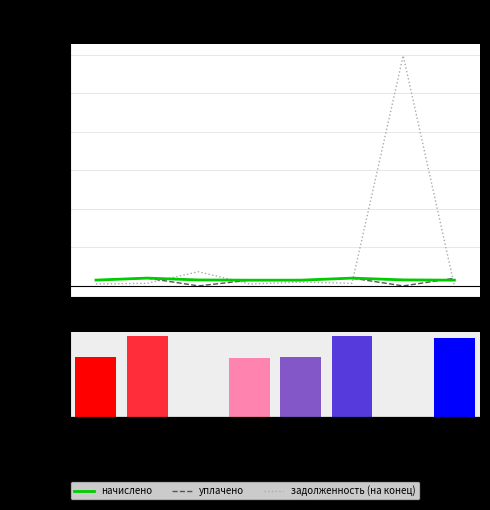

Which series has the widest spread of values?

задолженность (на конец)